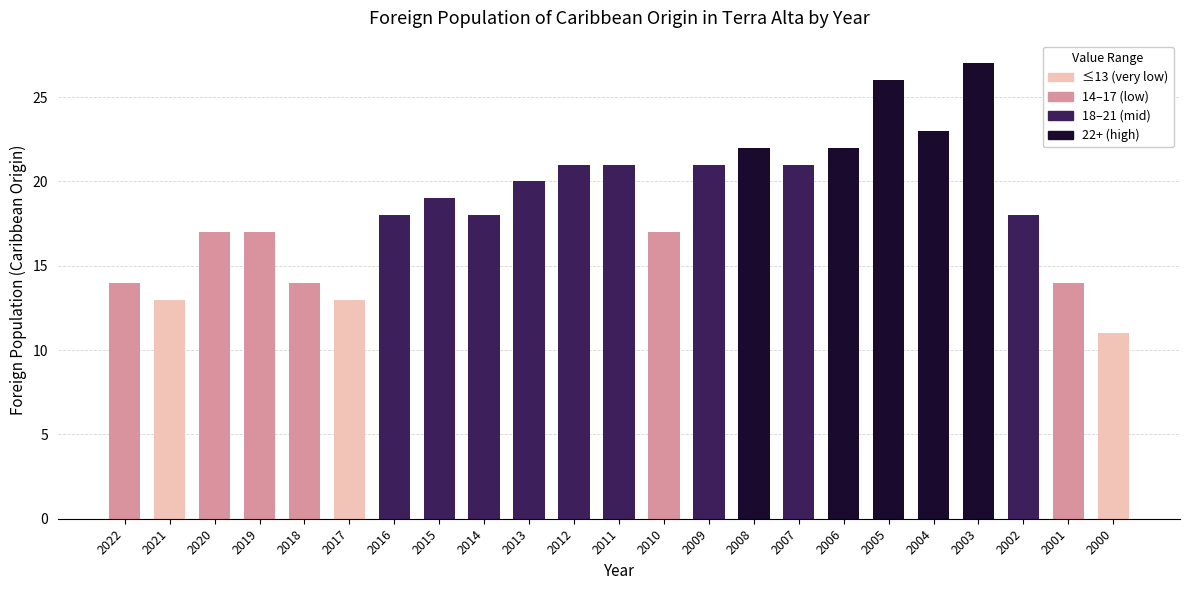

What is the sum of the values at 2010 and 2000?

28